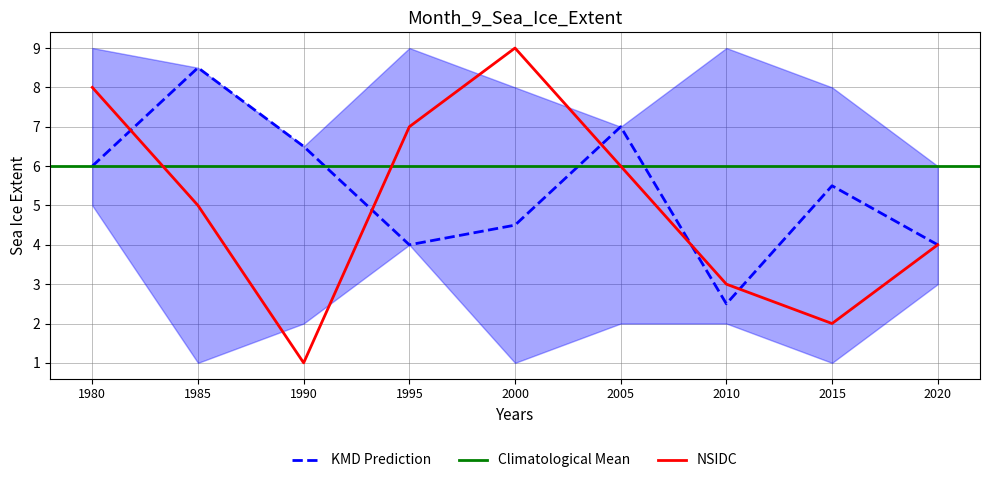

What is the minimum value for NSIDC?

1.0